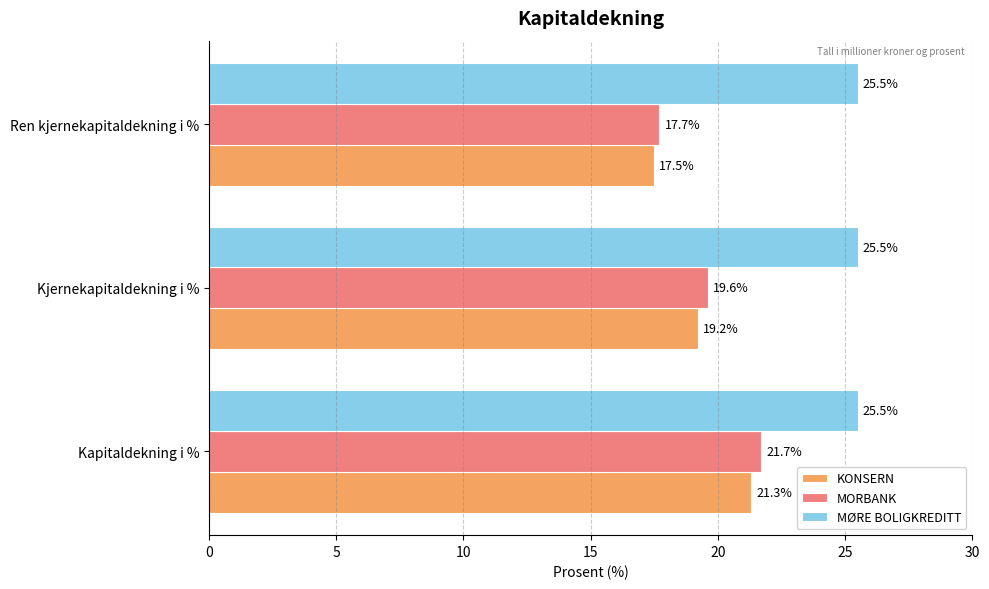

What value does the MØRE BOLIGKREDITT series have at Kjernekapitaldekning i %?

25.5